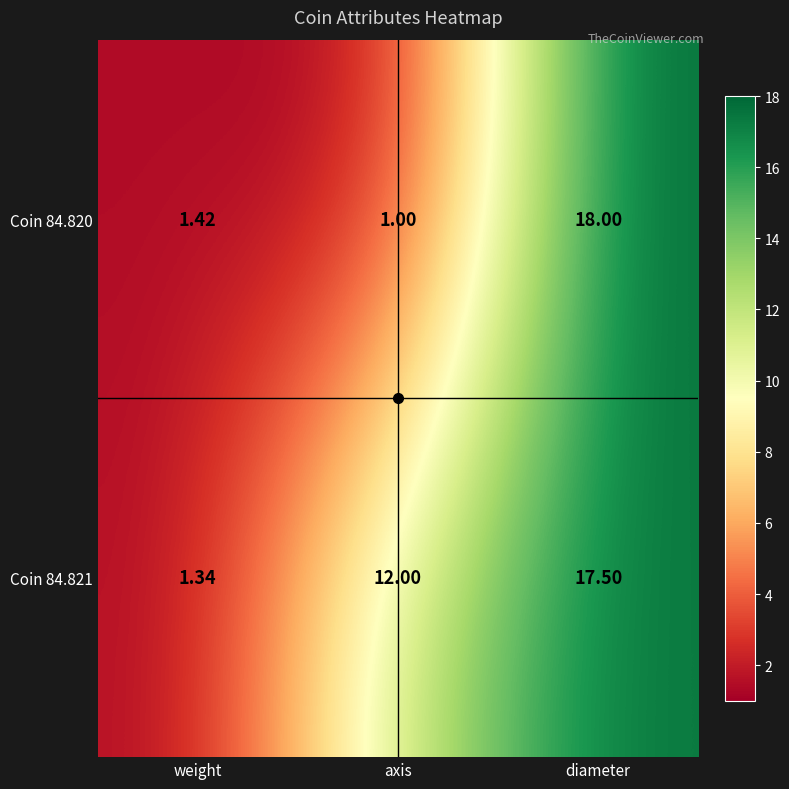

Where is Coin 84.821 nearest to the value 9?

axis